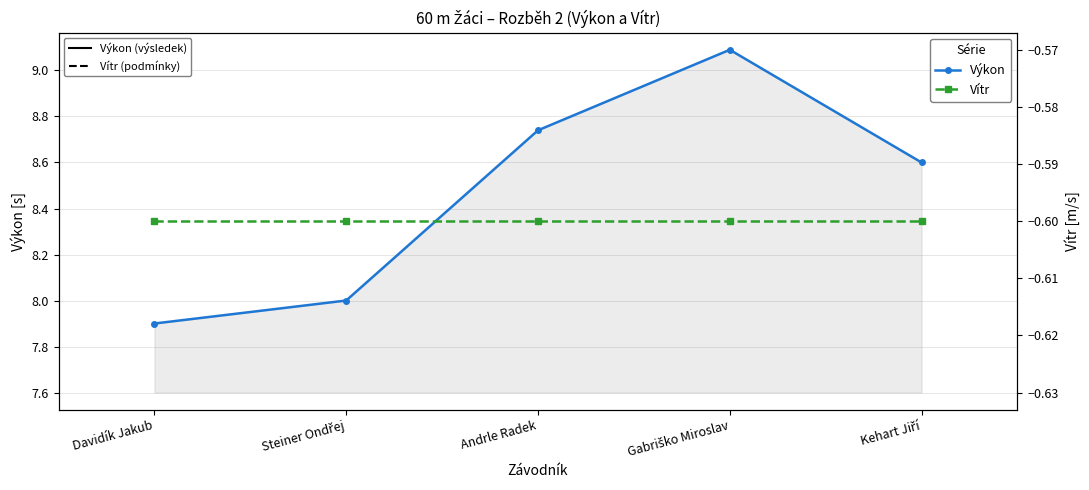

What is the greatest value displayed?

9.1